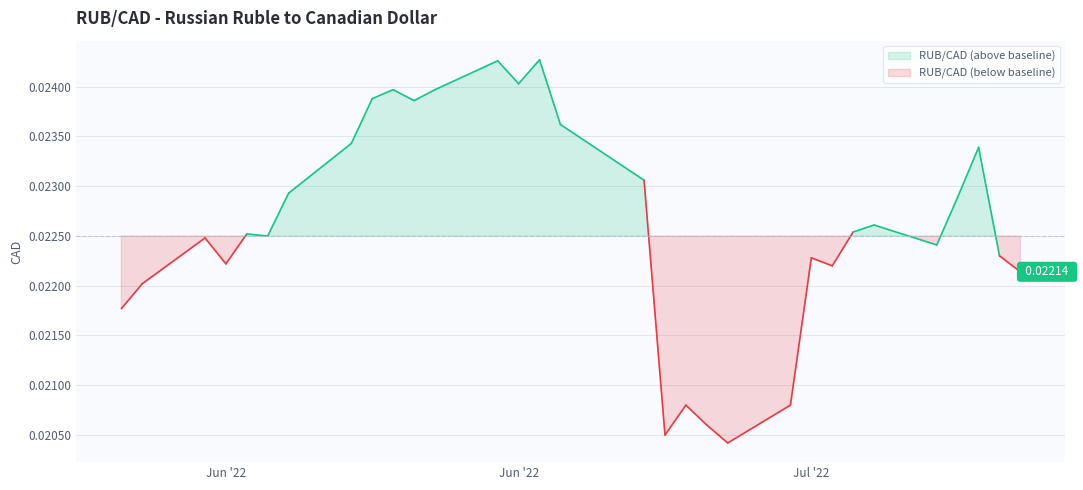

Does the chart have visible grid lines?

Yes